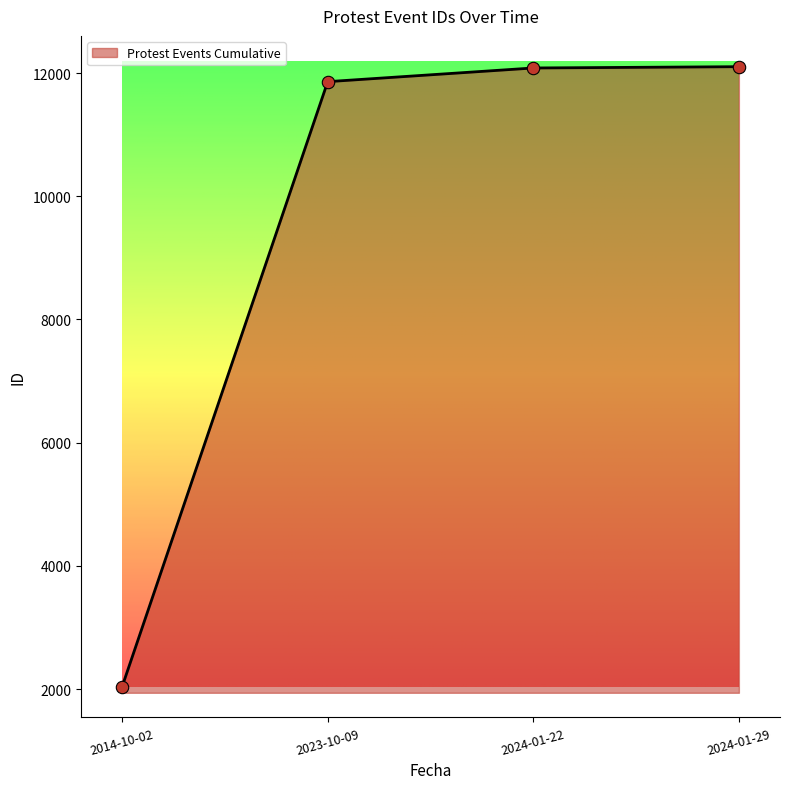

Approximately how many times larger is the value at 2024-01-29 compared to 2014-10-02?

5.9